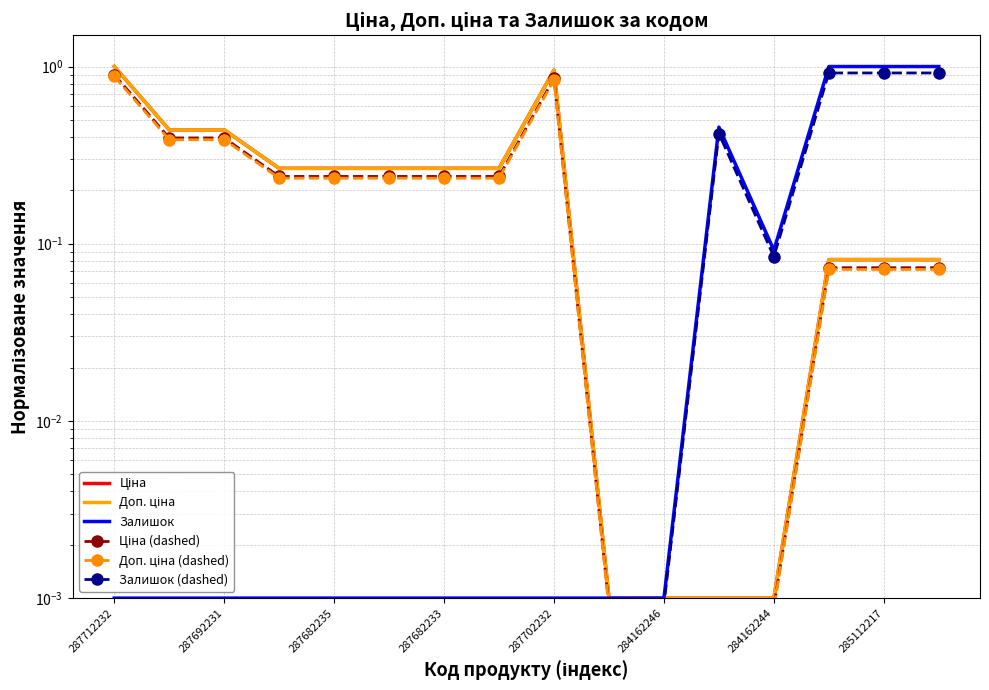

What is the difference between the highest and lowest values at 287682233?

0.3